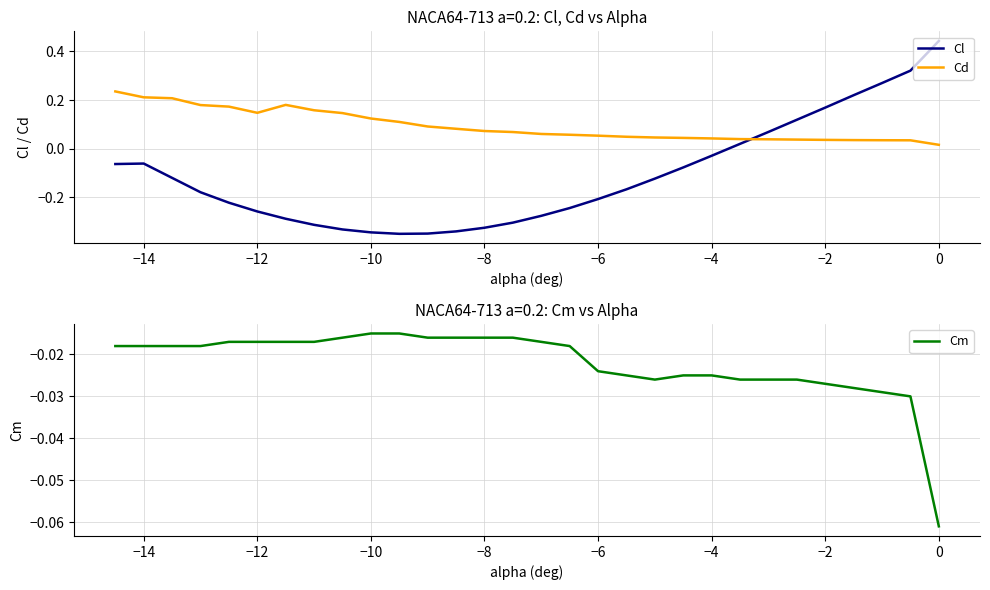

Which series ends up on top after the final intersection of Cd and Cl?

Cl